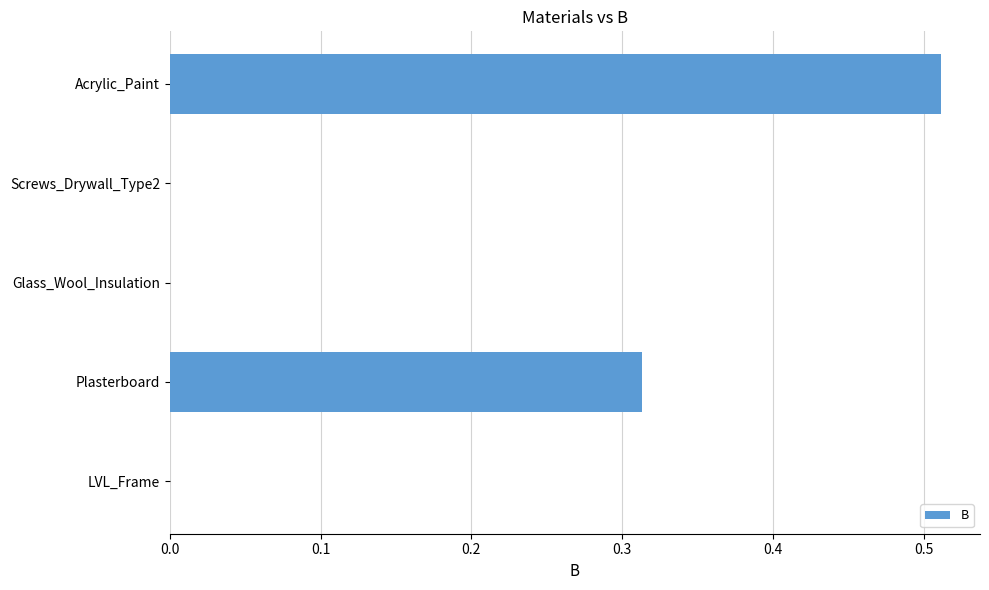

How many series are shown in this chart?

1